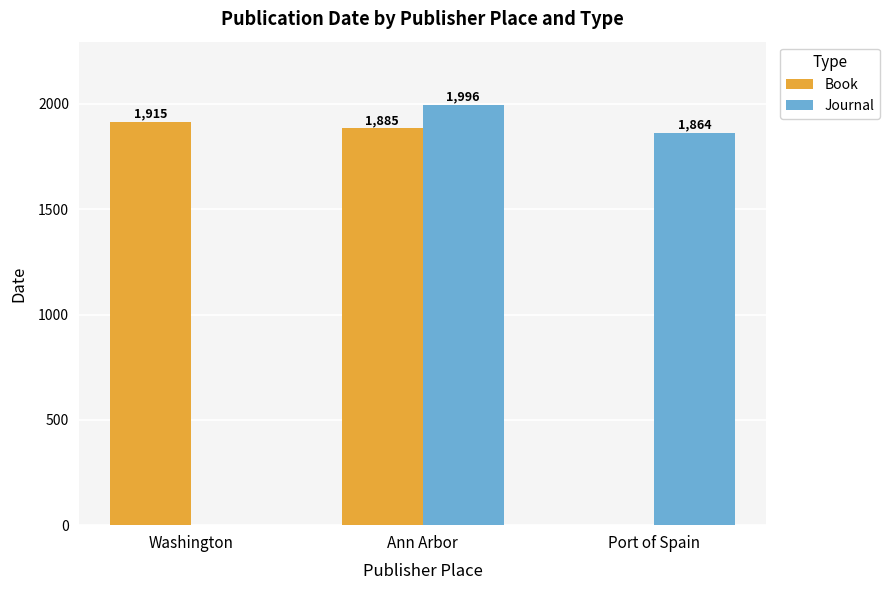

At which label does Journal reach its peak?

Ann Arbor